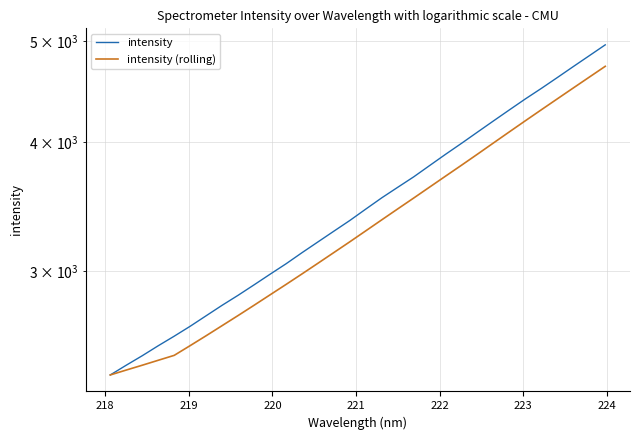

Reading left to right, list all the values displayed in this chart.

intensity: 2384.0	2436.2	2487.9	2543.6	2598.2	2656.2	2718.9	2782.9	2845.3	2912.1	2981.5	3051.3	3127.5	3203.4	3280.8	3359.8	3445.9	3533.0	3616.5	3701.3	3795.6	3891.7	3987.7	4088.3	4190.8	4295.0	4400.7	4504.4	4614.1	4727.7	4842.8	4960.9
intensity (rolling): 2384.0	2410.1	2436.0	2462.9	2490.0	2544.4	2601.0	2660.0	2720.3	2783.1	2848.1	2914.6	2983.5	3055.2	3128.9	3204.6	3283.5	3364.6	3447.2	3531.3	3618.5	3707.6	3798.6	3892.9	3990.8	4090.7	4192.5	4295.8	4401.0	4508.4	4617.9	4730.0